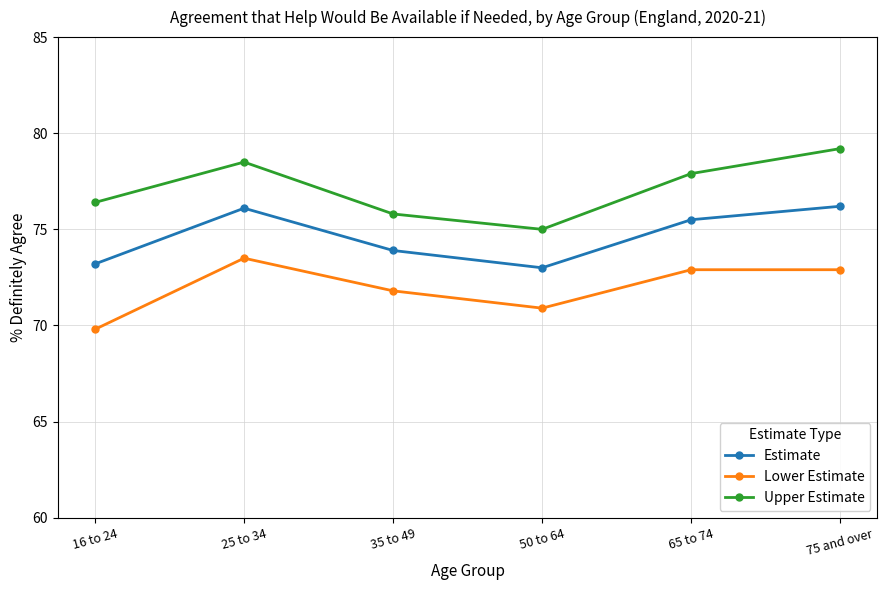

Which category has the lowest value across all series?

16 to 24